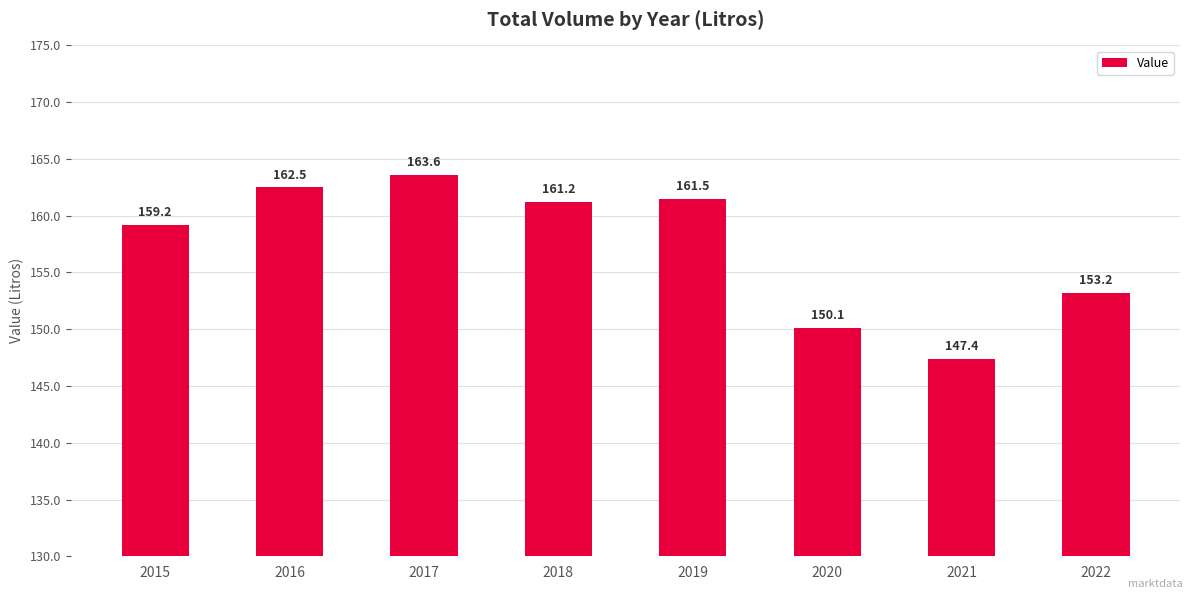

What is the value of the 7th bar from the left?

147.4